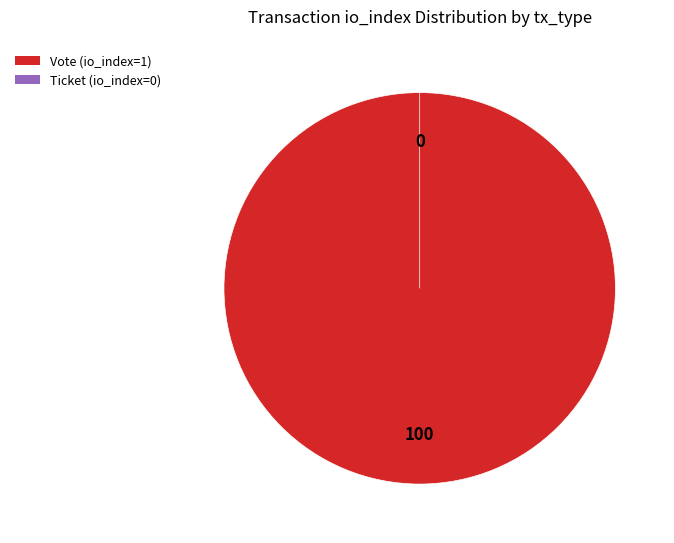

How many slices are in this pie chart?

2